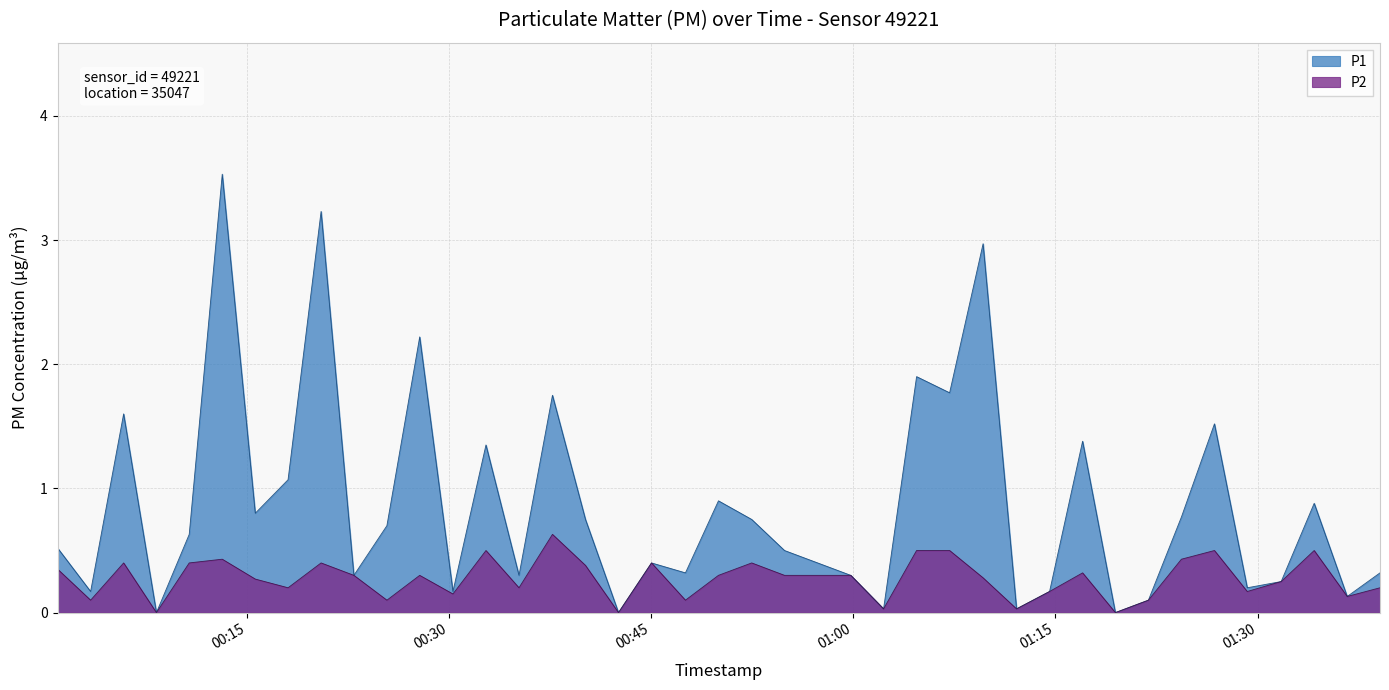

What is the maximum value shown in the chart?

3.5